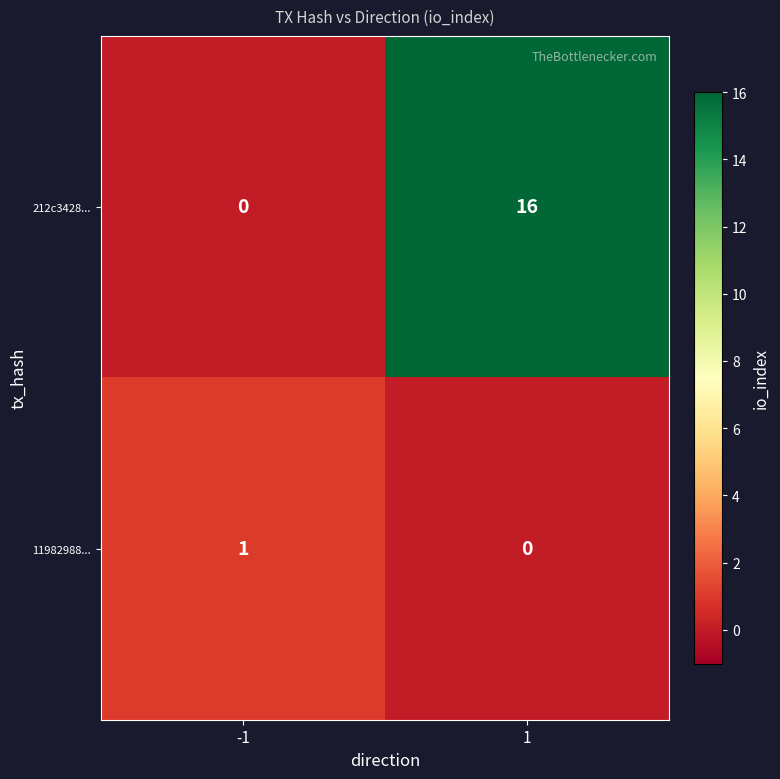

Reading right to left, extract all data points from this chart.

212c3428...: 16	0
11982988...: 0	1